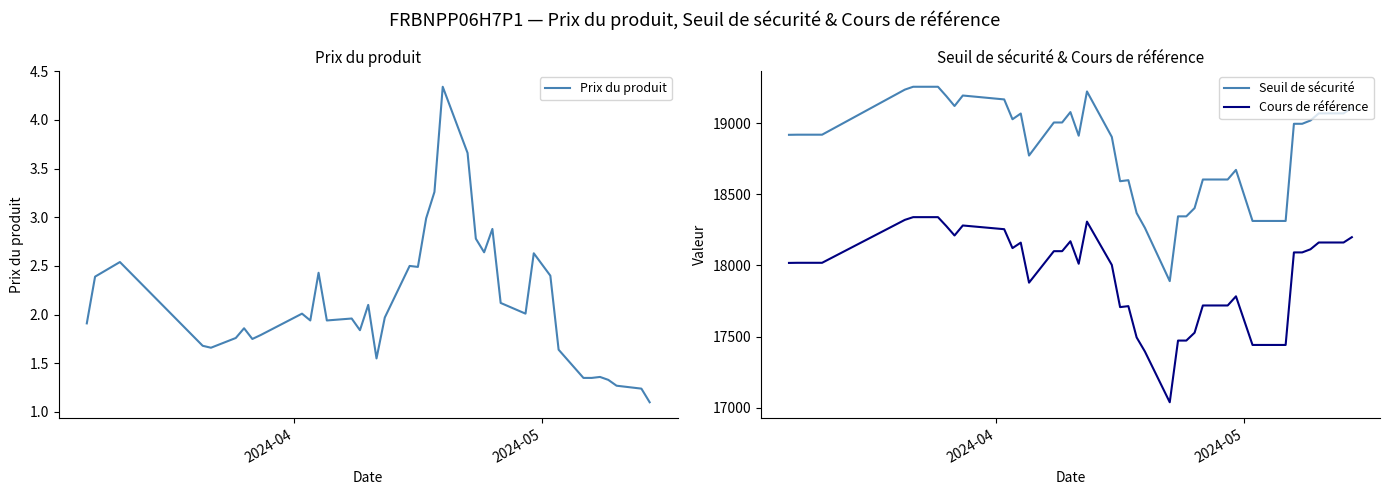

Reading left to right, what are all the values shown in this chart?

Prix du produit: 1.9	2.4	2.5	1.7	1.7	1.8	1.9	1.8	1.8	2.0	1.9	2.4	1.9	2.0	1.8	2.1	1.6	2.0	2.5	2.5	3.0	3.3	4.3	3.7	2.8	2.6	2.9	2.1	2.0	2.6	2.4	1.6	1.4	1.4	1.4	1.3	1.3	1.2	1.1
Seuil de sécurité: 18918.5	18919.4	18919.4	19236.4	19256.4	19256.4	19190.9	19121.1	19194.9	19167.4	19027.9	19068.2	18772.7	19005.2	19005.2	19078.4	18912.2	19223.4	18903.7	18592.2	18599.3	18368.3	18264.0	17889.5	18345.0	18345.0	18403.1	18604.2	18604.2	18671.9	18312.7	18312.7	18312.7	18996.0	18996.0	19019.1	19069.2	19069.2	19108.5
Cours de référence: 18017.6	18018.5	18018.5	18320.4	18339.4	18339.4	18277.1	18210.5	18280.8	18254.7	18121.8	18160.2	17878.8	18100.2	18100.2	18169.9	18011.7	18308.0	18003.5	17706.8	17713.7	17493.6	17394.3	17037.6	17471.5	17471.5	17526.8	17718.3	17718.3	17782.7	17440.7	17440.7	17440.7	18091.4	18091.4	18113.5	18161.2	18161.2	18198.6